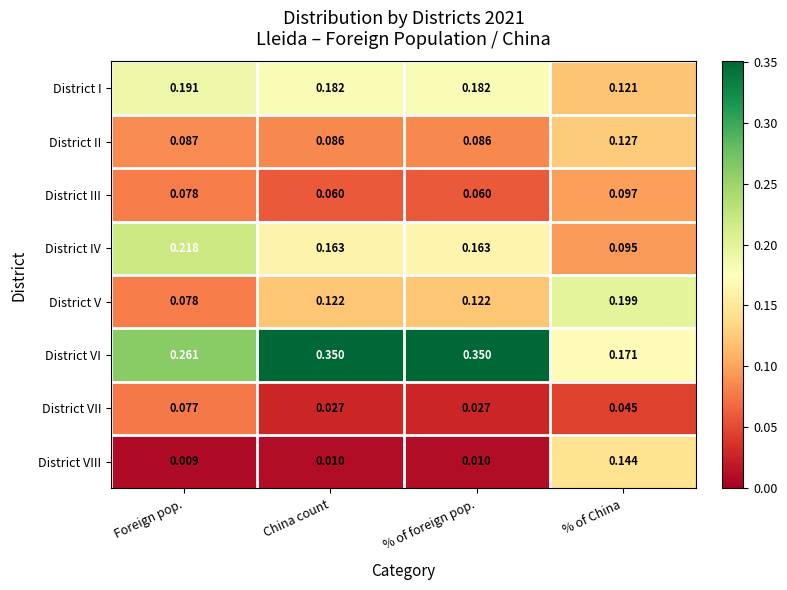

Which label corresponds to the smallest value in the chart?

Foreign pop.